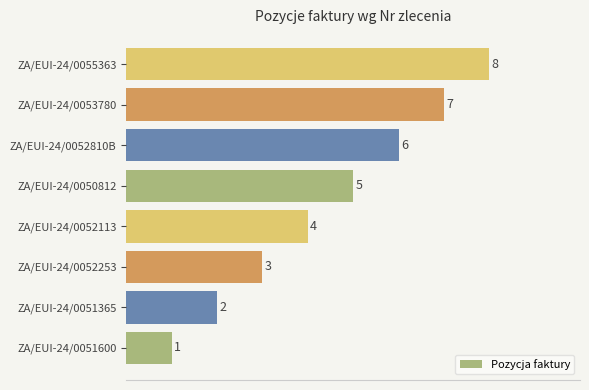

At which label is the value closest to 4?

ZA/EUI-24/0052113